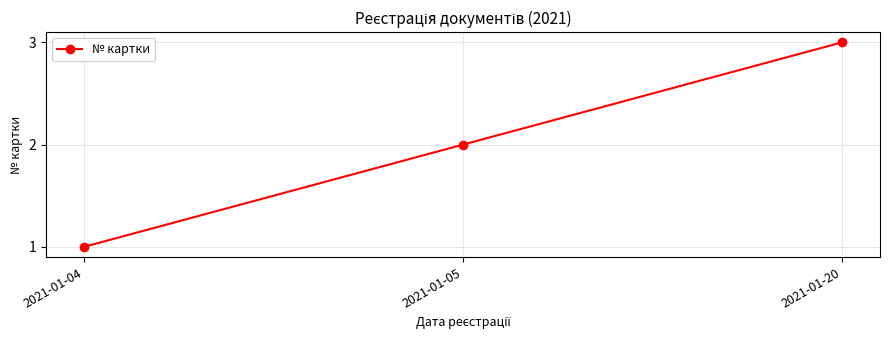

At which label is the value closest to 2?

2021-01-05